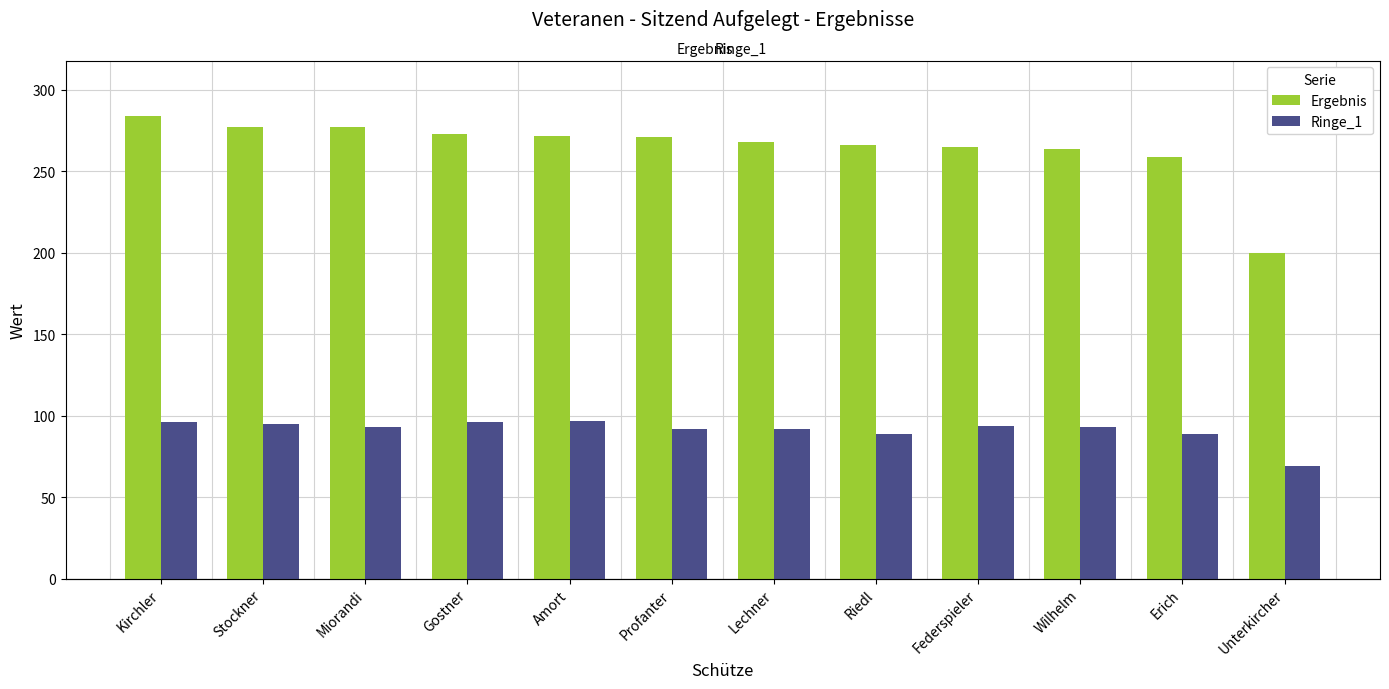

The value of Ringe_1 at Riedl is 123. True or false?

False